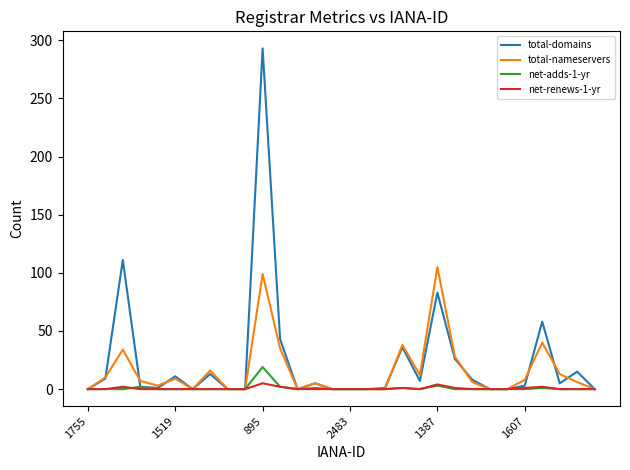

How many values in the net-adds-1-yr series exceed 0?

7